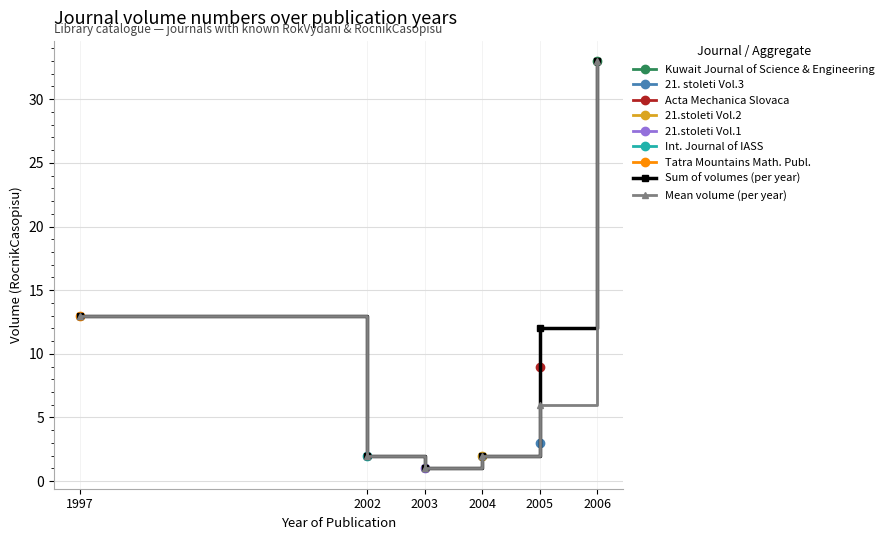

Which series has the largest range (max minus min)?

Sum of volumes (per year)